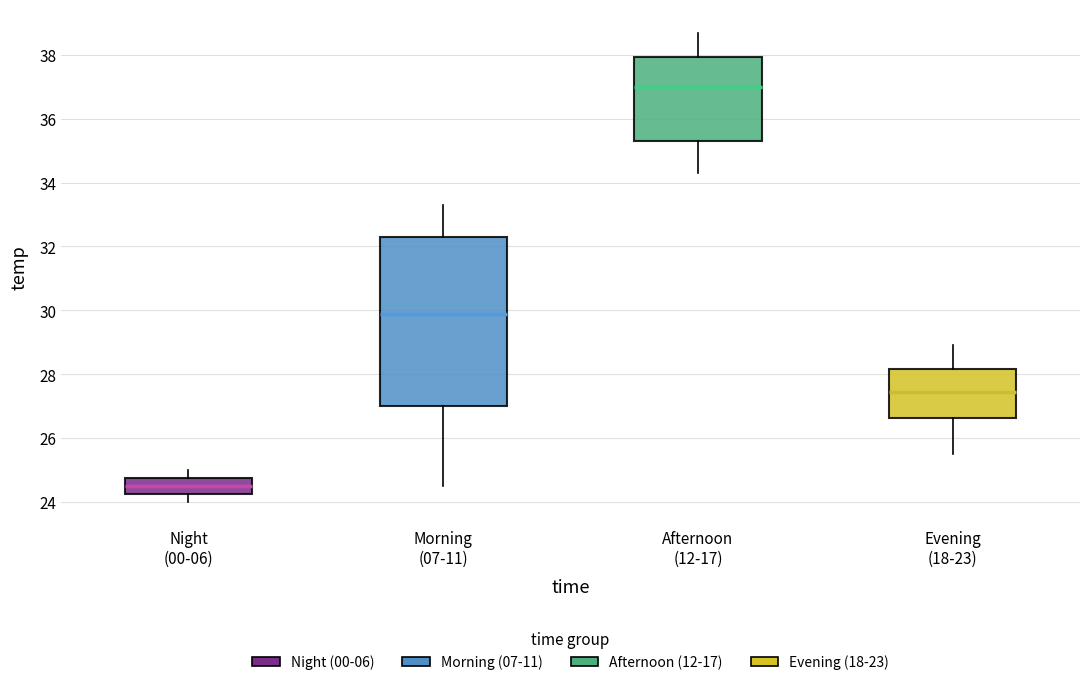

Reading left to right, transcribe this box plot: for each box, give where its median line is, the range the box spans, and where its two whiskers end, as read against the y-axis. The values are not printed on the chart, so give them approximately, as read against the axis.

Night (00-06): median 24.6, box 24.2 to 24.8, whiskers 24.0 to 25.0
Morning (07-11): median 30.0, box 27.0 to 32.4, whiskers 24.6 to 33.4
Afternoon (12-17): median 37.0, box 35.4 to 38.0, whiskers 34.4 to 38.8
Evening (18-23): median 27.4, box 26.6 to 28.2, whiskers 25.6 to 29.0